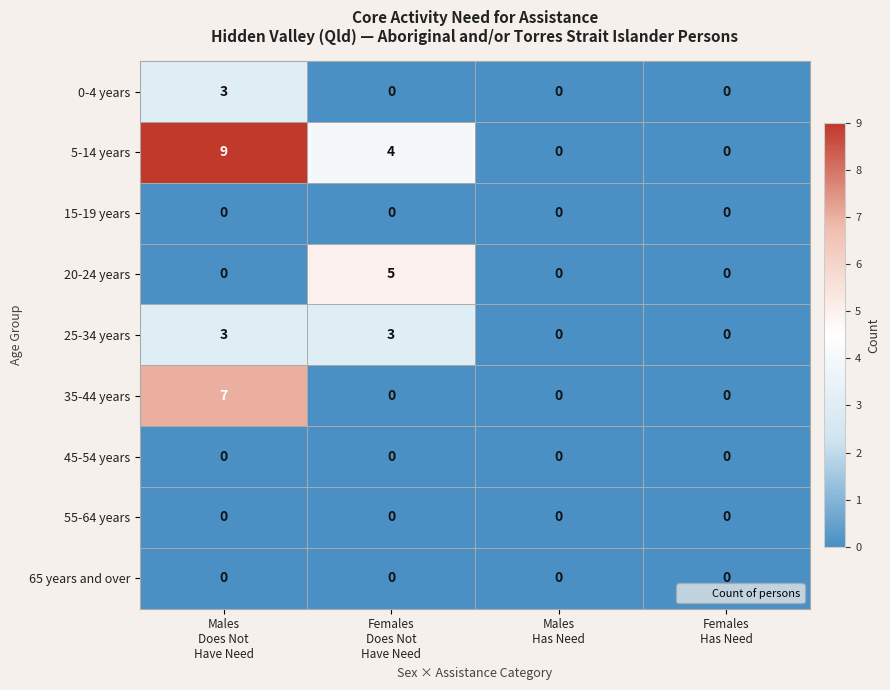

Which series has the widest spread of values?

5-14 years